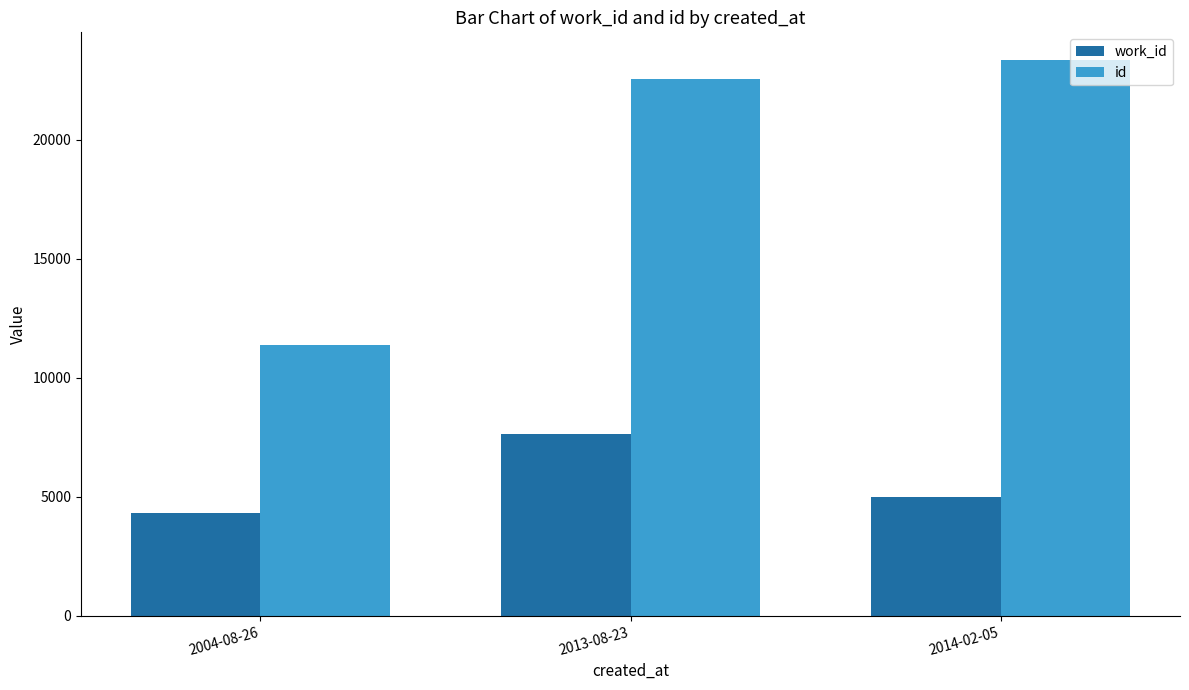

At which category does the chart reach its peak across all series?

2014-02-05